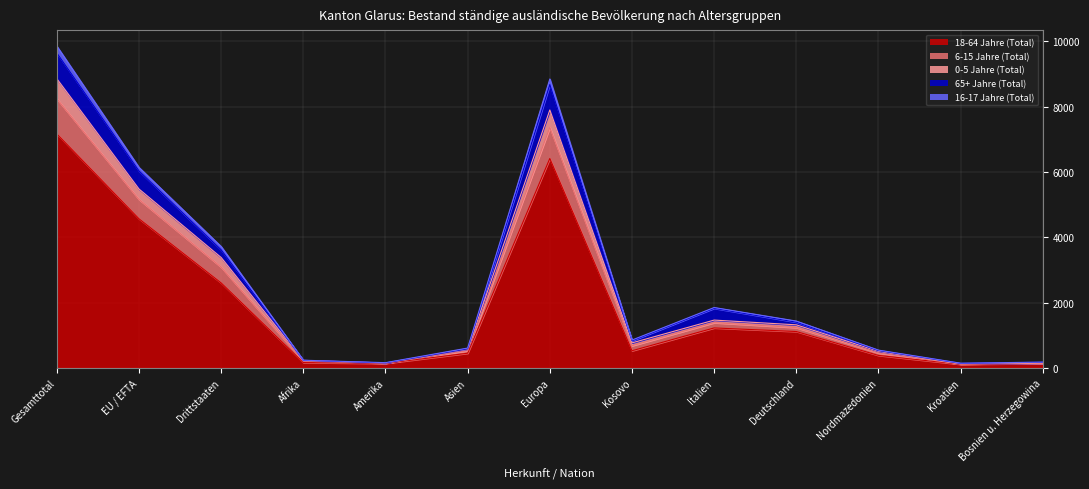

The value of 18-64 Jahre (Total) at Italien is 2166. True or false?

False